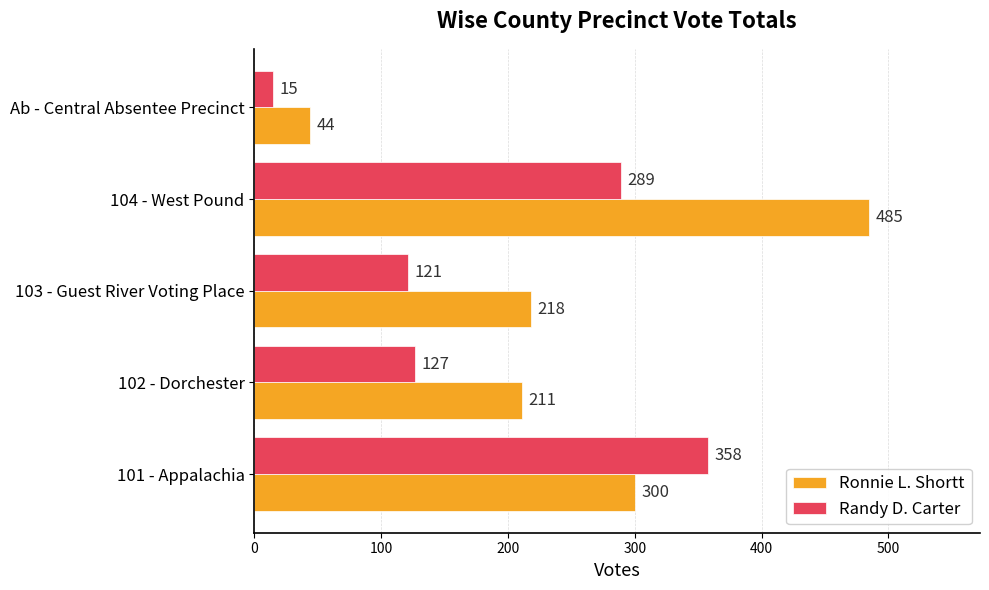

Where is Ronnie L. Shortt nearest to the value 264?

101 - Appalachia